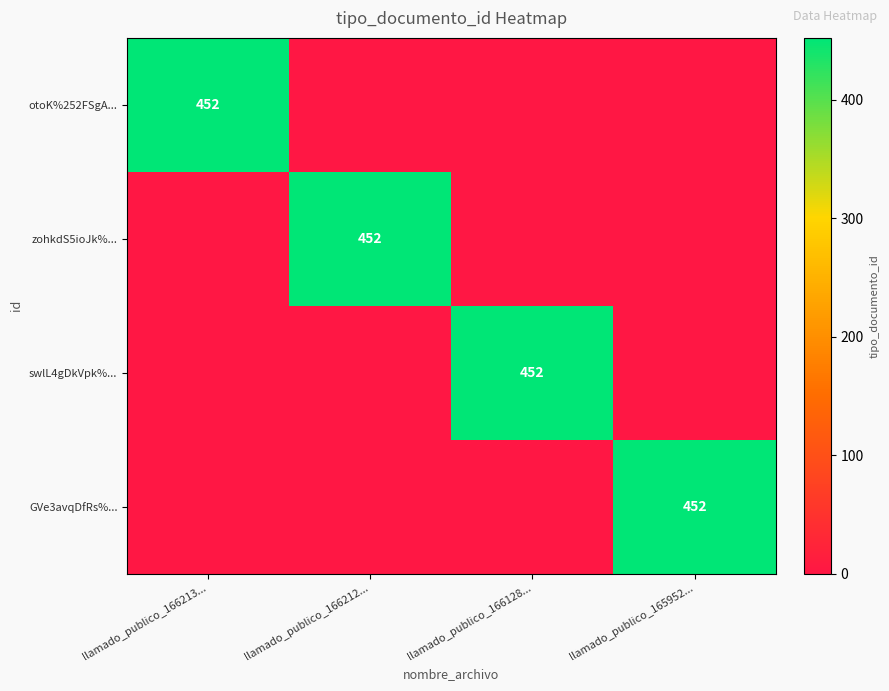

True or false: GVe3avqDfRs%... has a value of 198 at llamado_publico_165952....

False